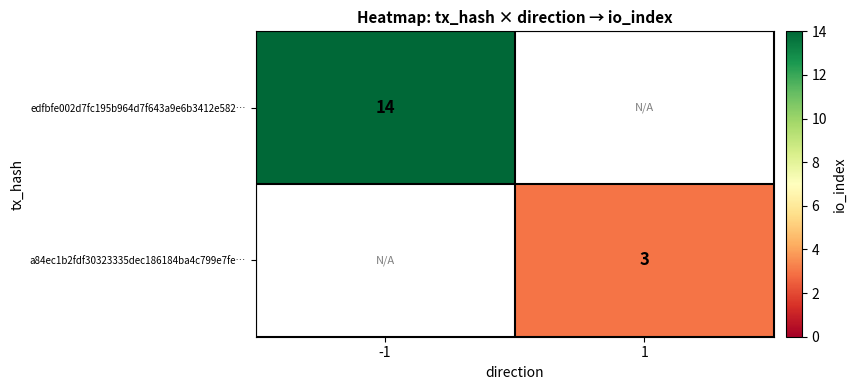

Is it true that a84ec1b2fdf30323335dec186184ba4c799e7fe… equals 5 at 1?

False